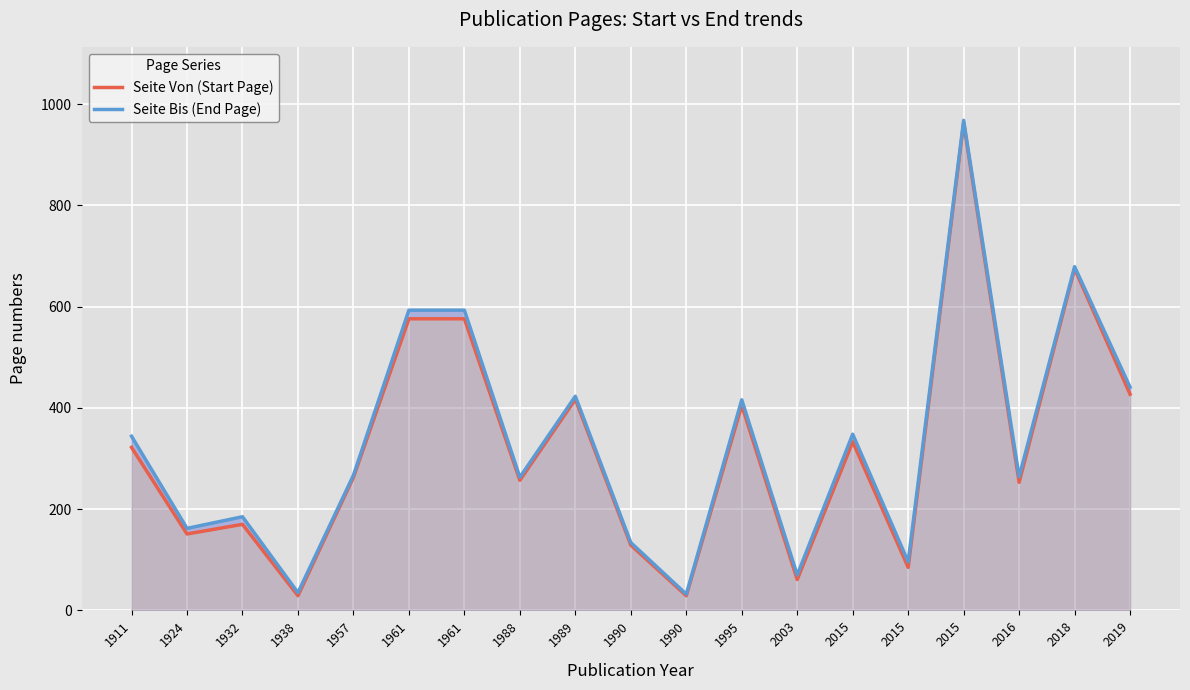

At which category is the sum across all series the highest?

2015